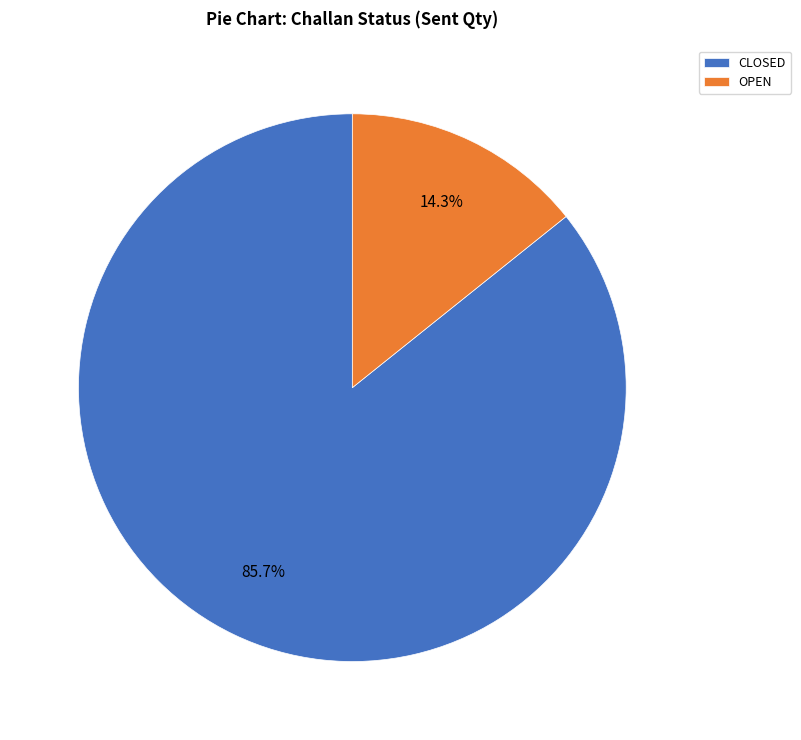

What is the largest slice in the pie chart?

CLOSED